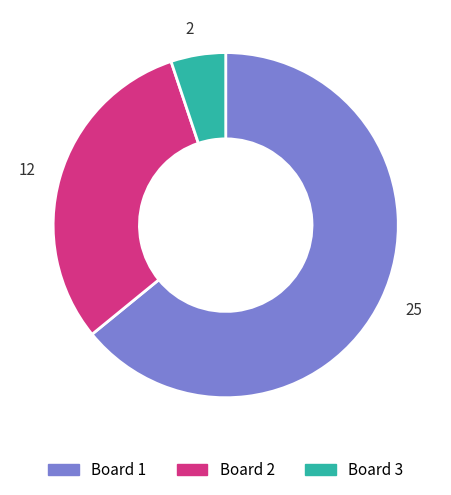

Approximately how many times larger is the value at 25 compared to 12?

2.1